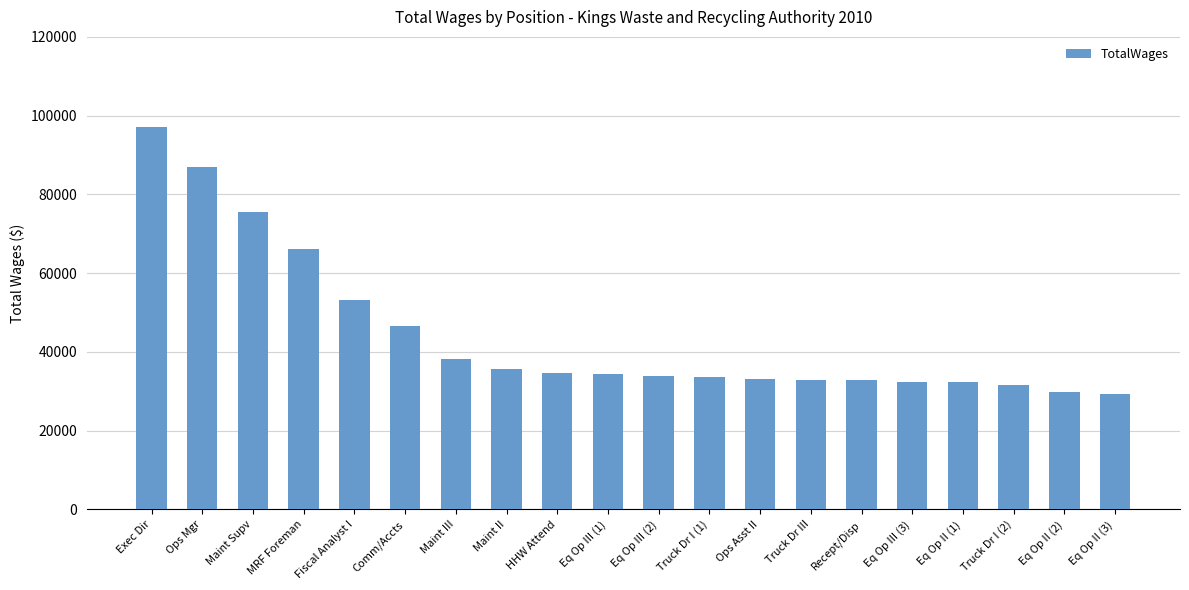

What is the label of the 1st bar from the right?

Eq Op II (3)